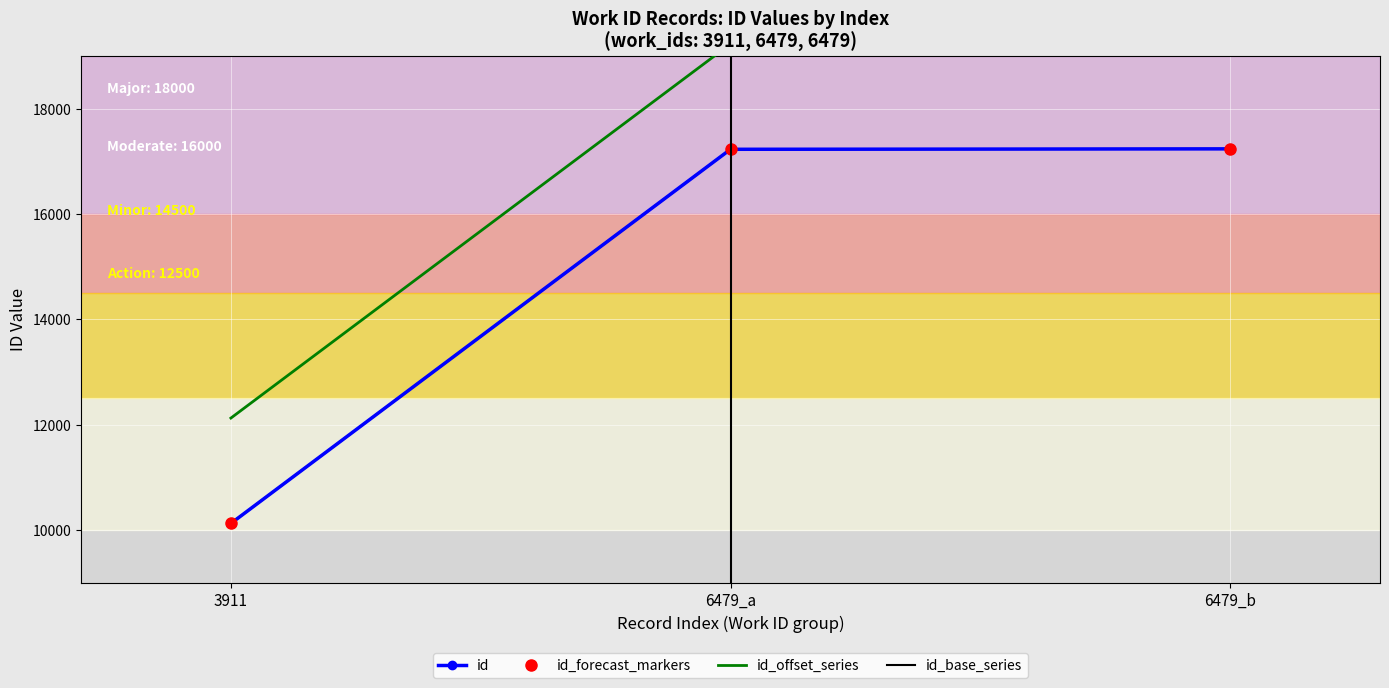

What is the difference between the highest and lowest values at 6479_b?

2000